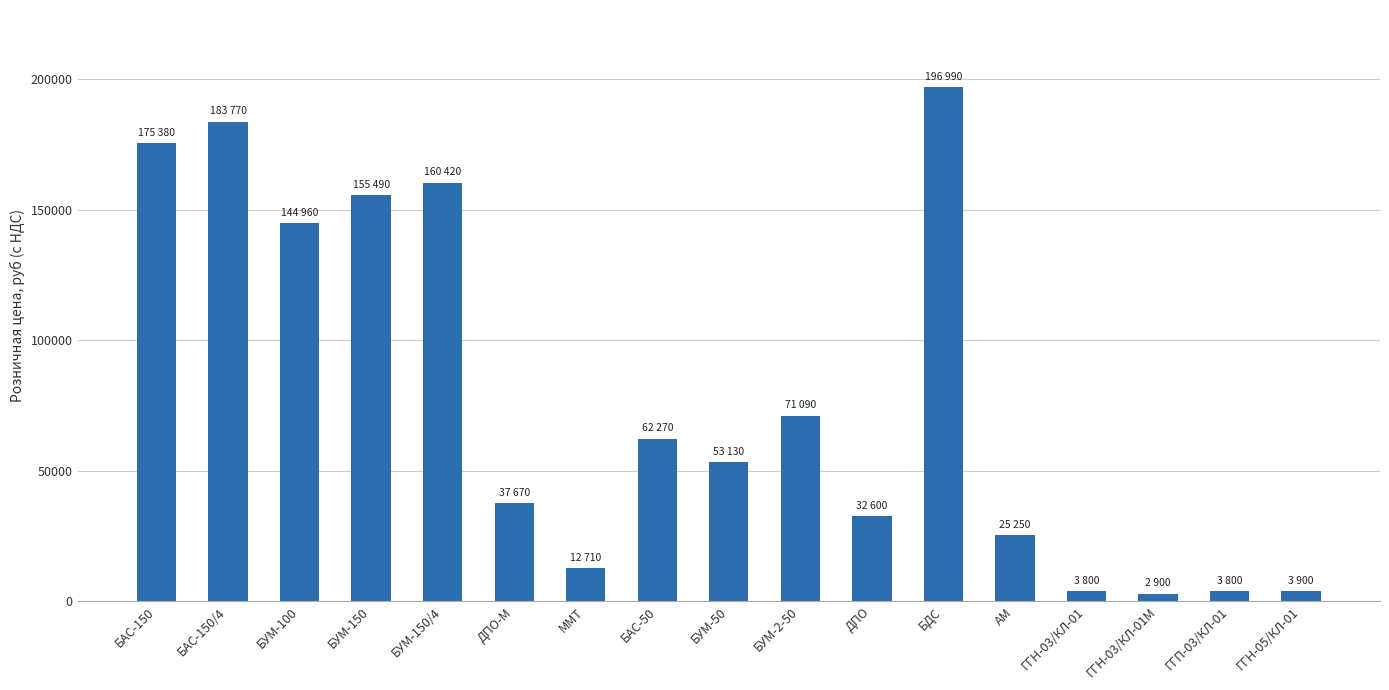

What is the change in value from ММТ to БУМ-2-50?

+58380